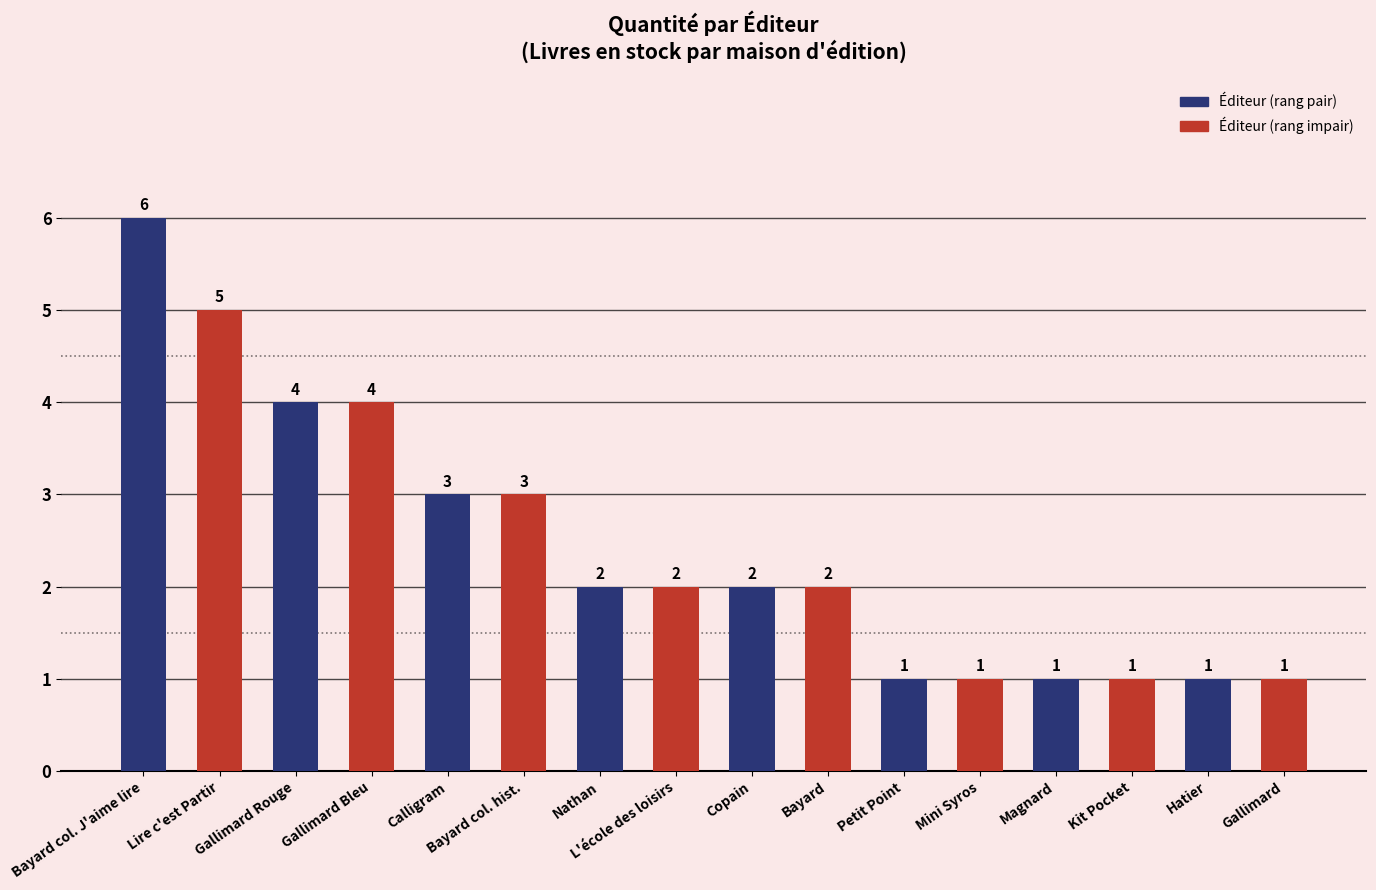

Does the chart contain any negative values?

No